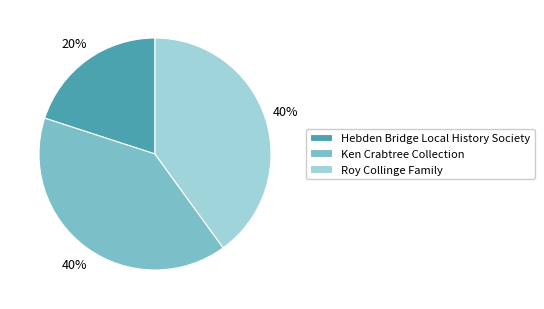

Is it true that Hebden Bridge Local History Society is 20% of the pie?

True